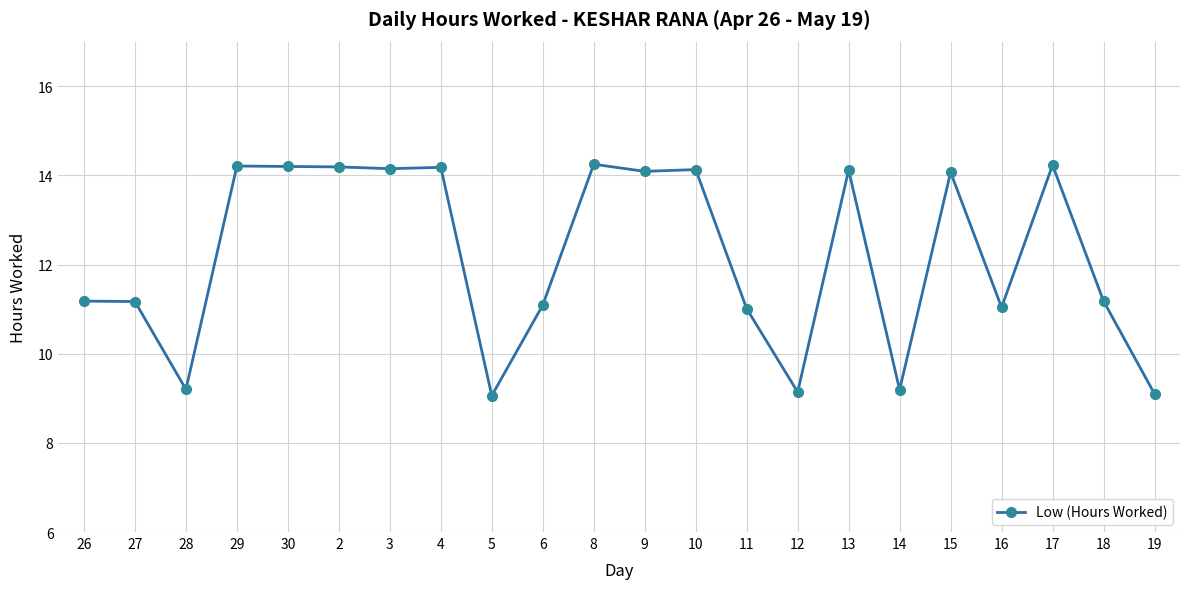

What is the difference between the second highest and second lowest values?

5.1